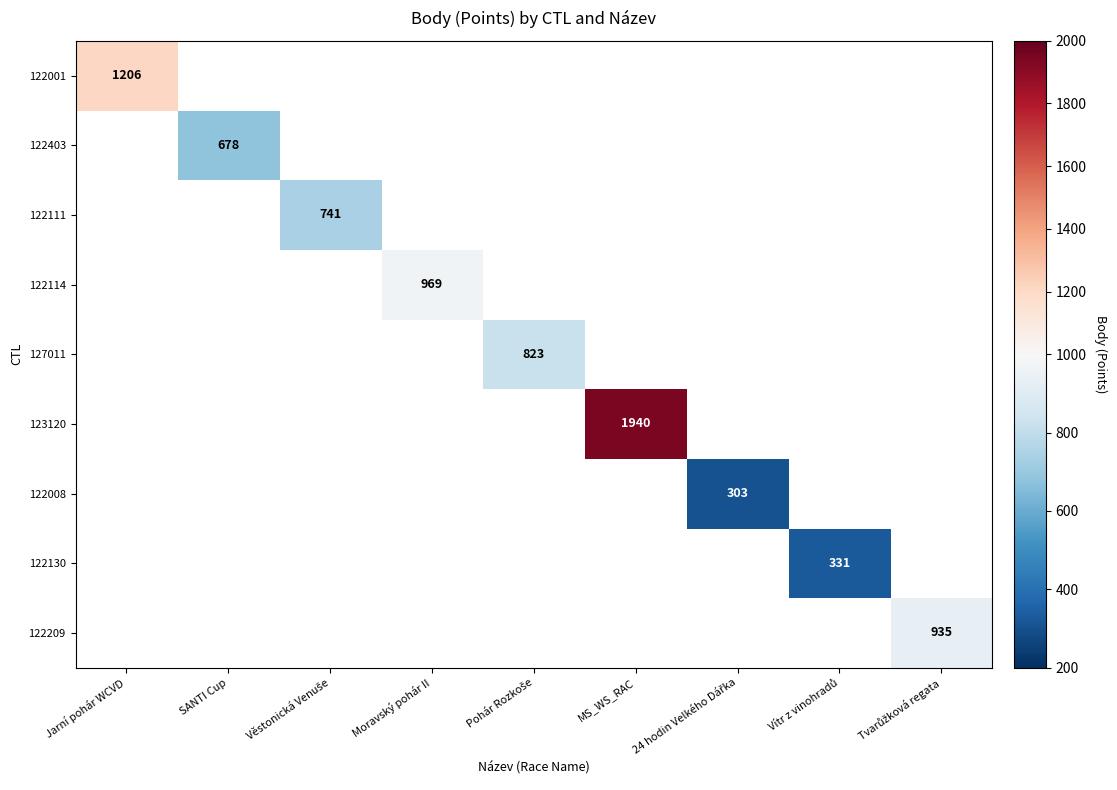

Is it true that 122001 equals 582 at Jarní pohár WCVD?

False